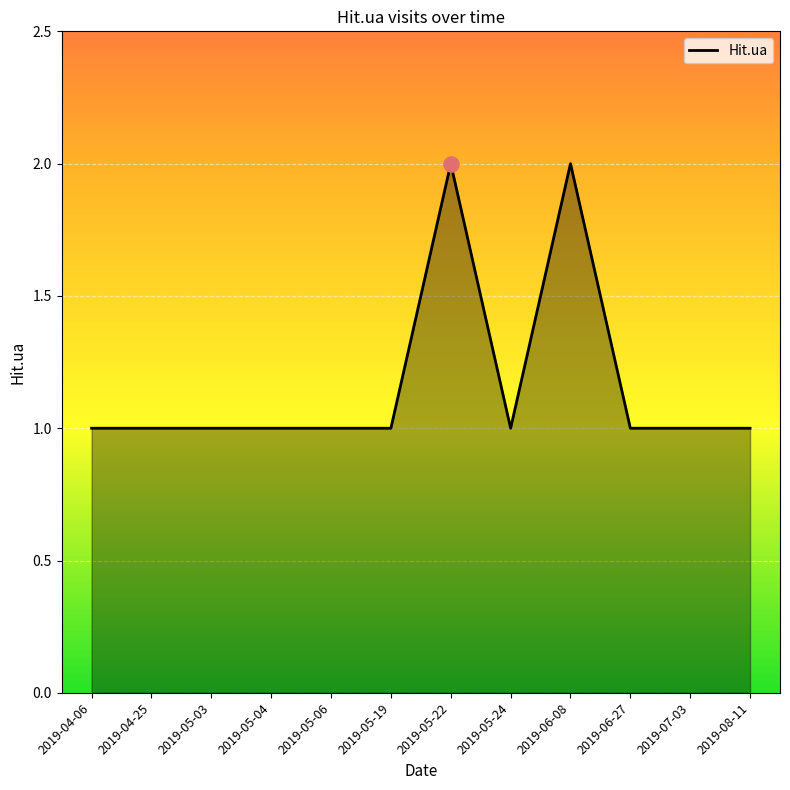

Between 2019-06-08 and 2019-07-03, which is larger?

2019-06-08